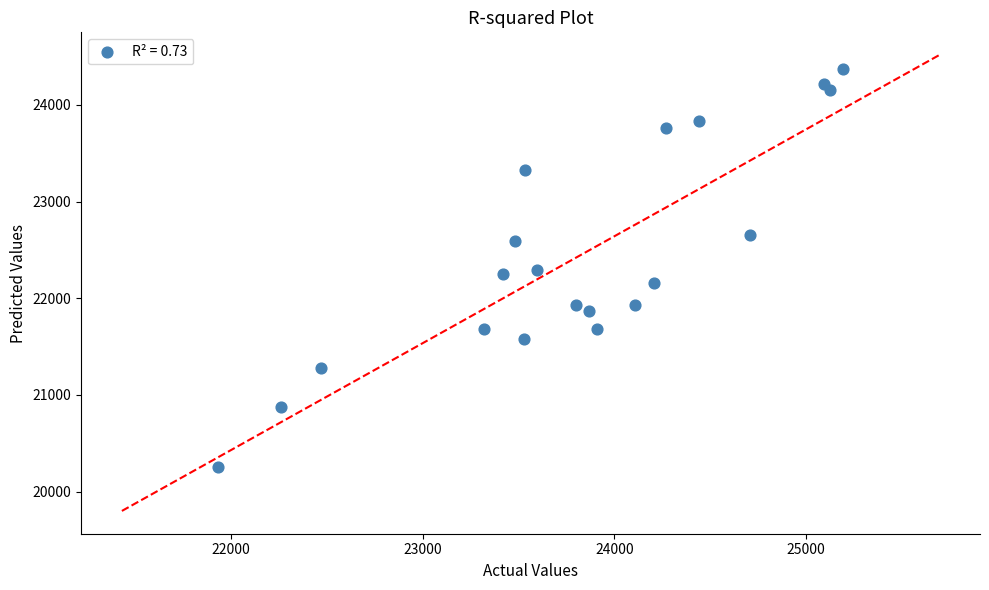

What is the range of X values (max minus min)?

3260.7